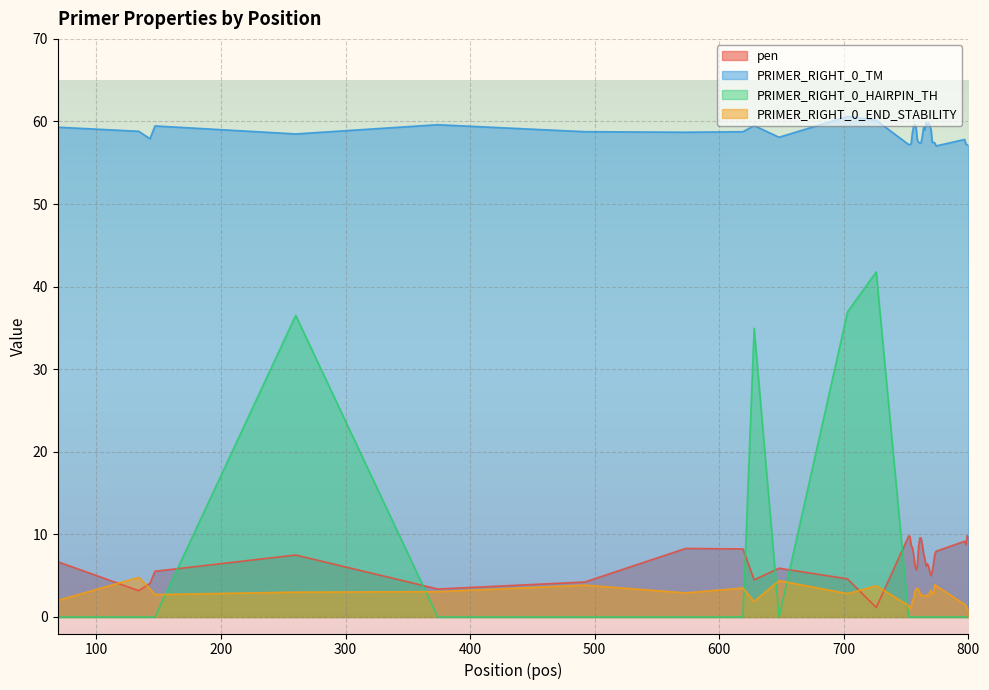

What is the value of the pen point at the 19th from the left?

6.4